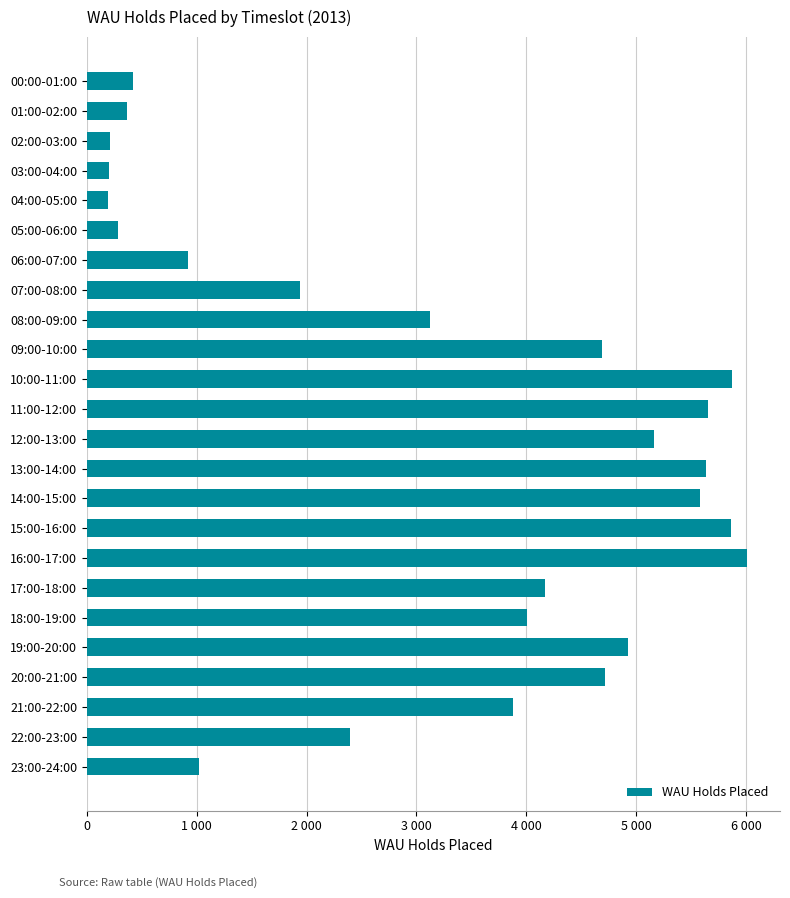

Does the chart contain any negative values?

No